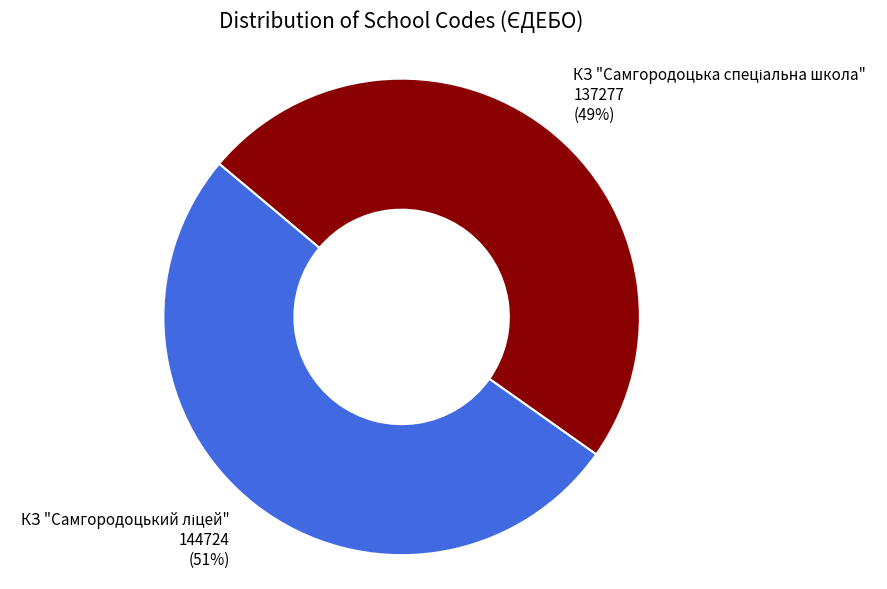

To the nearest percent, what is the average slice percentage?

50%